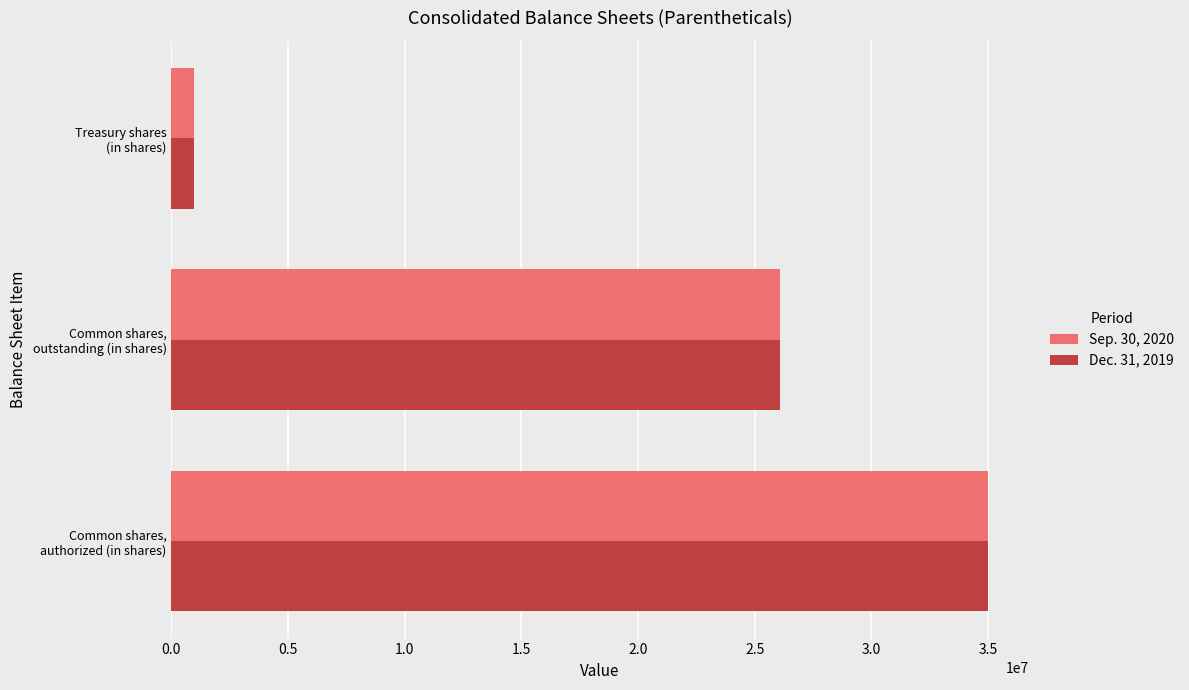

Count the number of data series in this chart.

2